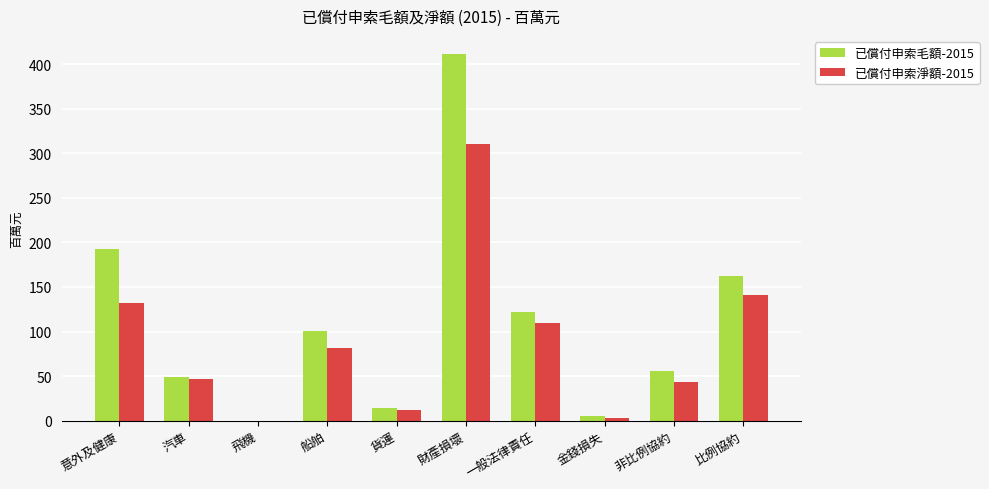

What is the sum of the 已償付申索毛額-2015 values at 船舶 and 比例協約?

263.2